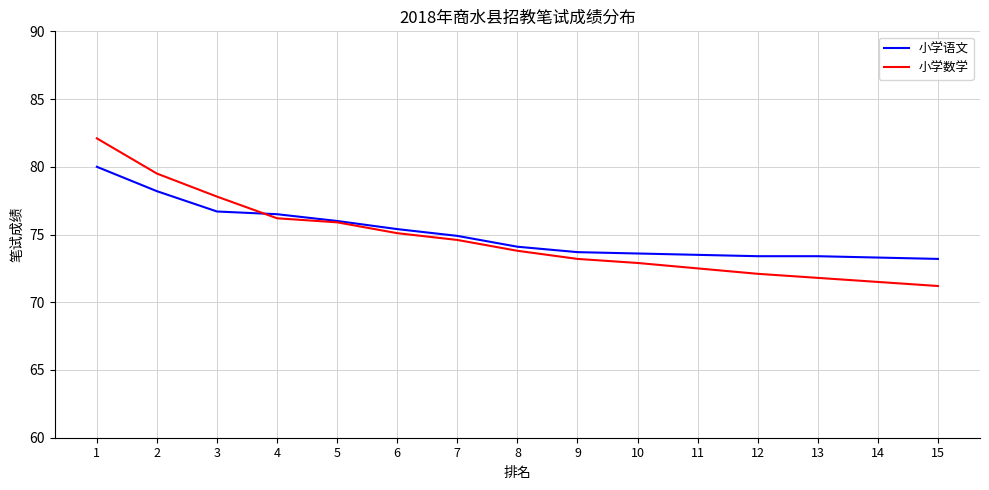

Which category has the lowest value in the 小学数学 series?

15